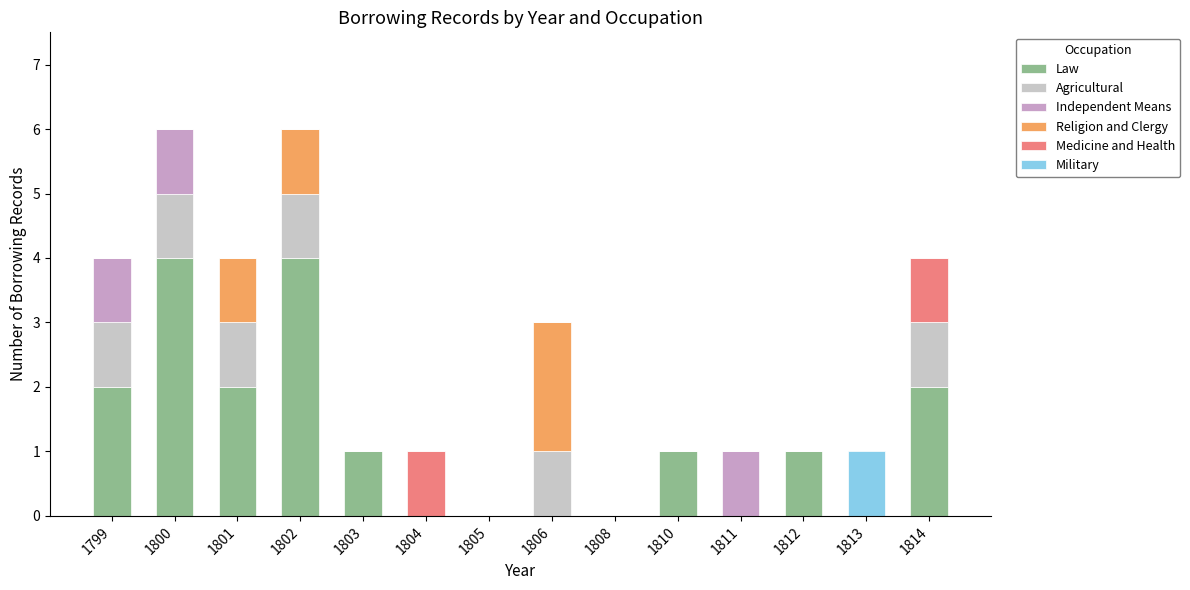

How many series are shown in this chart?

6